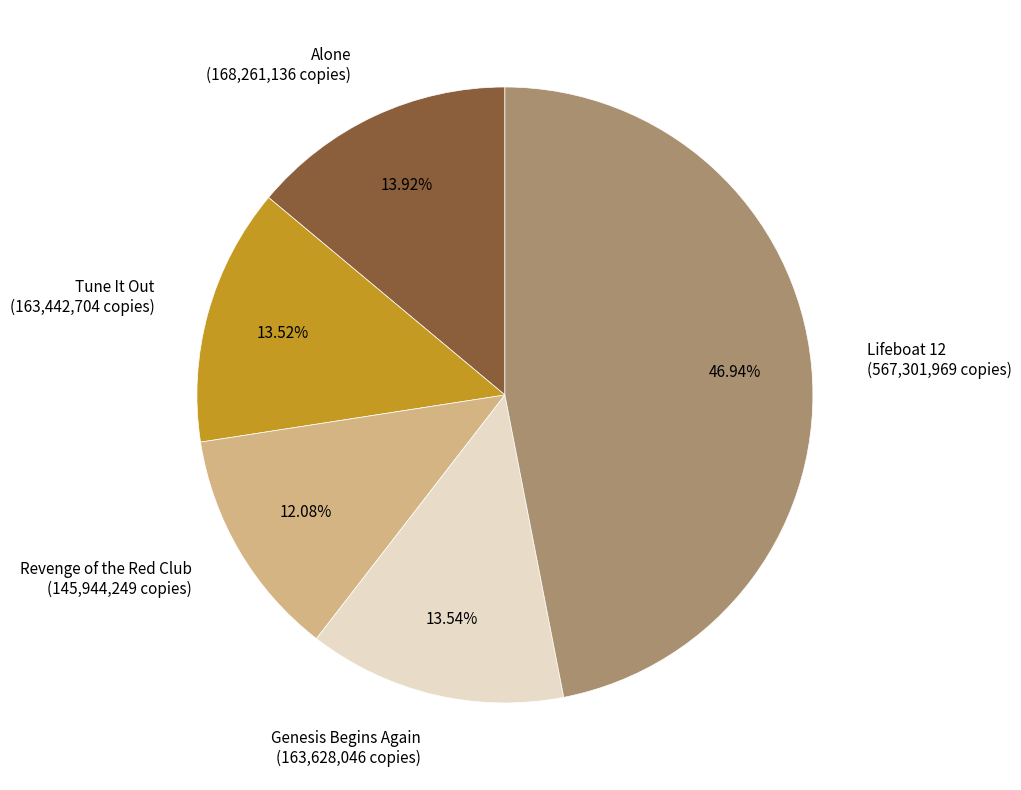

How many segments does this pie chart have?

5